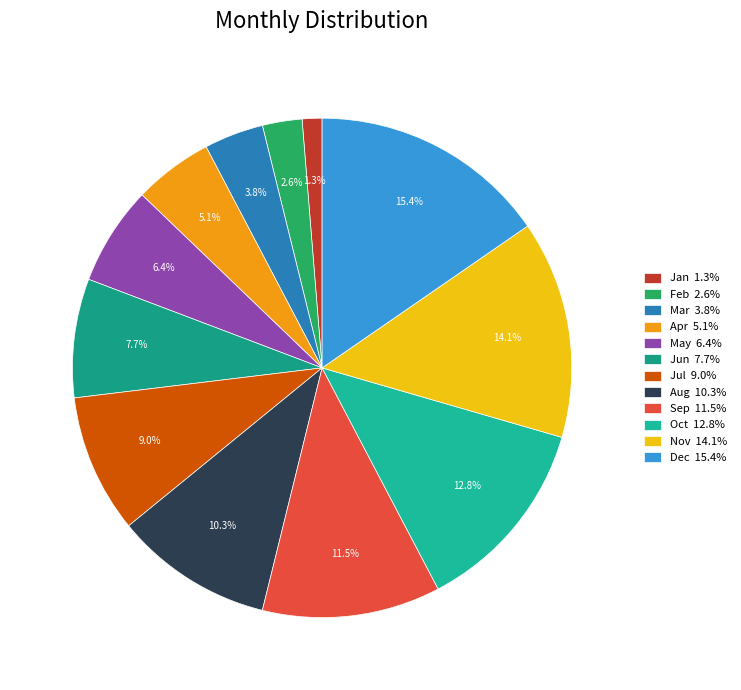

How many segments does this pie chart have?

12